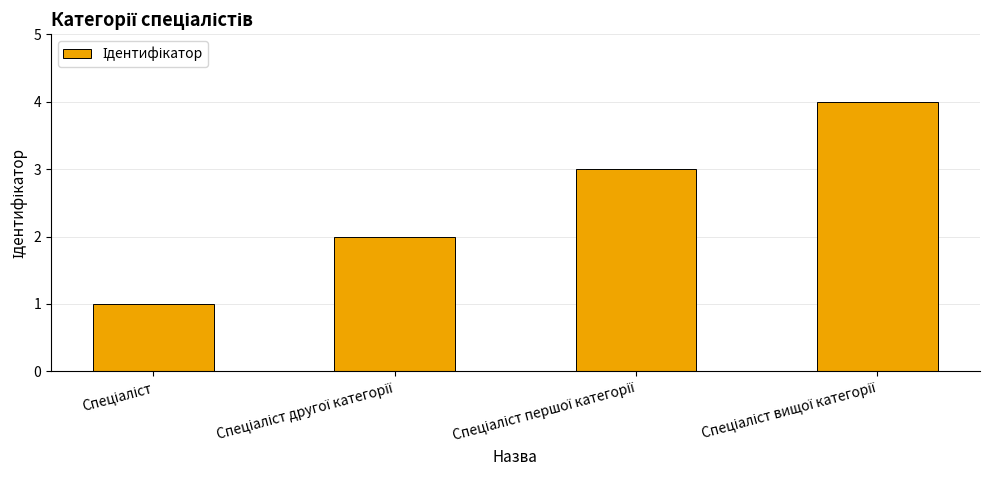

What is the greatest value displayed?

4